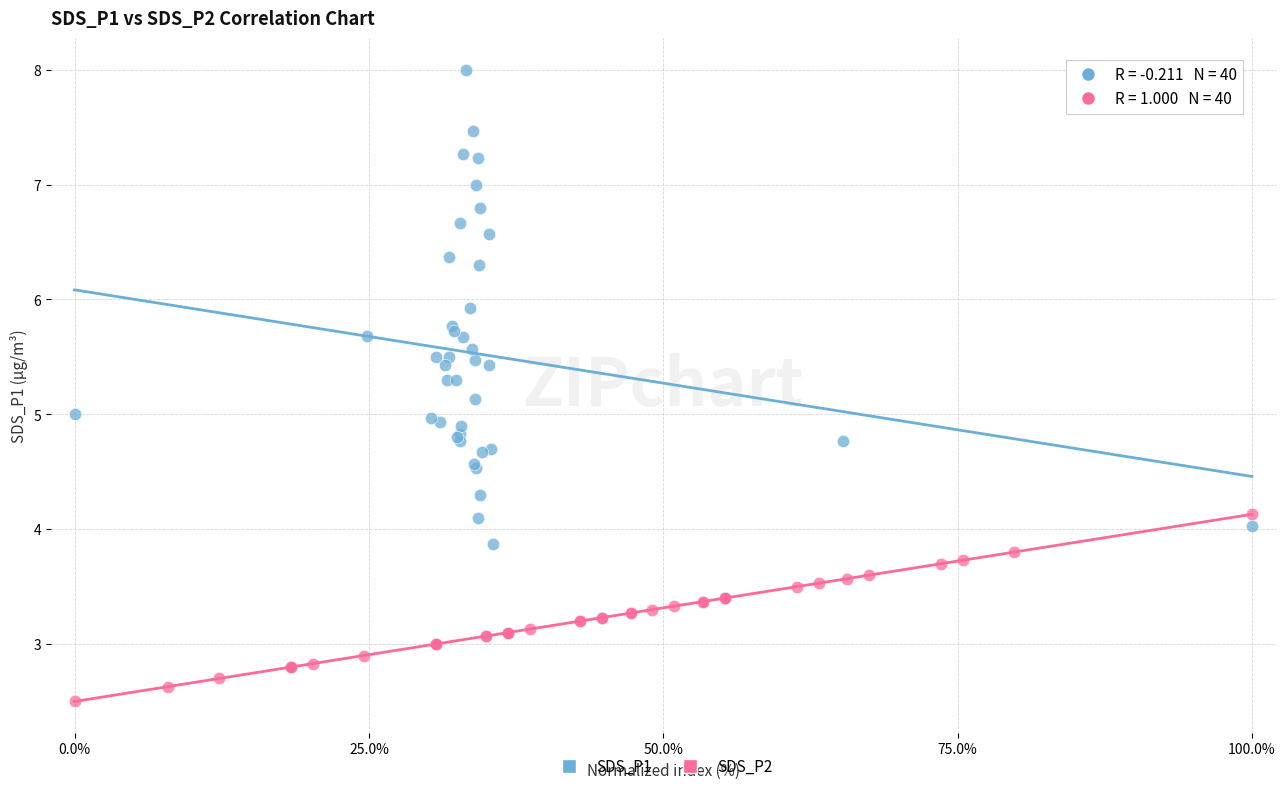

Which series has the largest Y range (max minus min)?

SDS_P1